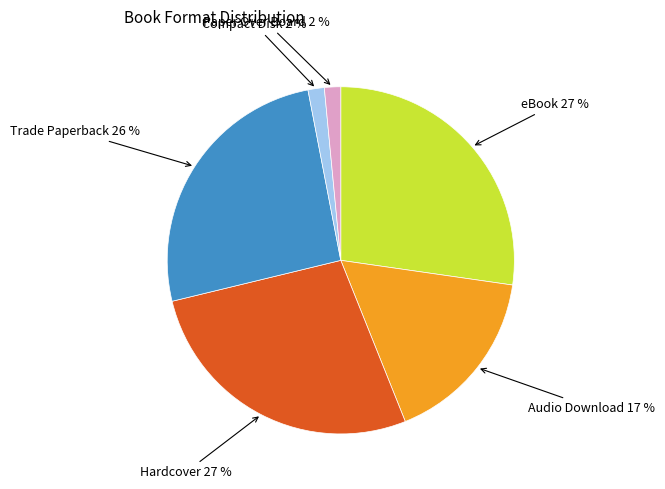

Is there any slice that represents more than half of the pie?

No